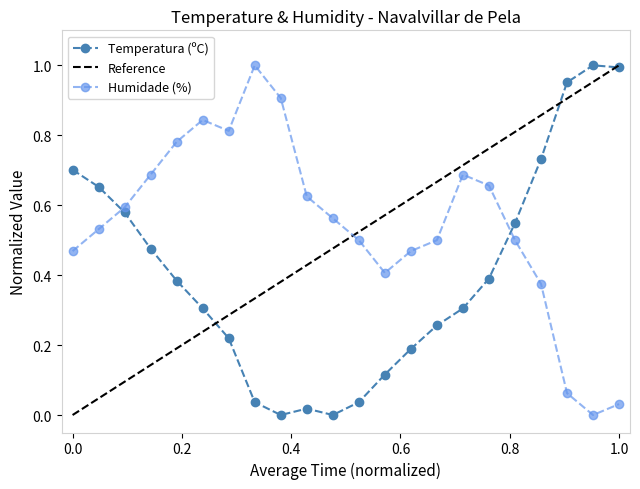

In Humidade (%), how many points are lower than both neighbors (excluding endpoints)?

3